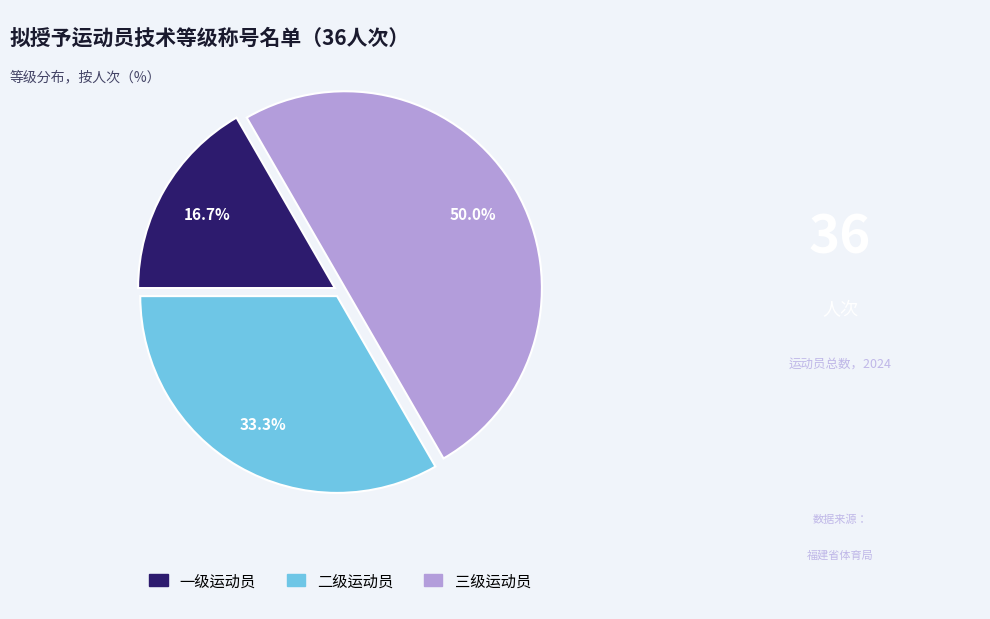

Rank the categories by value from highest to lowest.

三级运动员, 二级运动员, 一级运动员